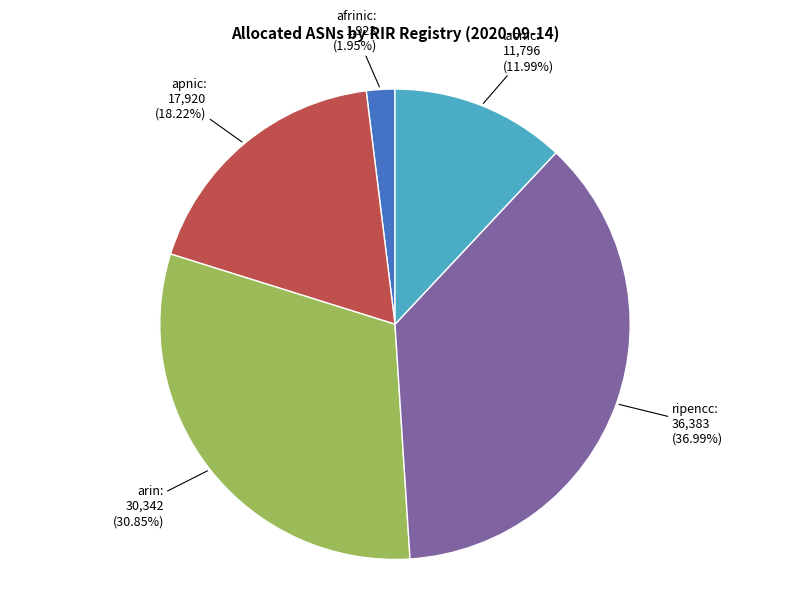

How many segments does this pie chart have?

5